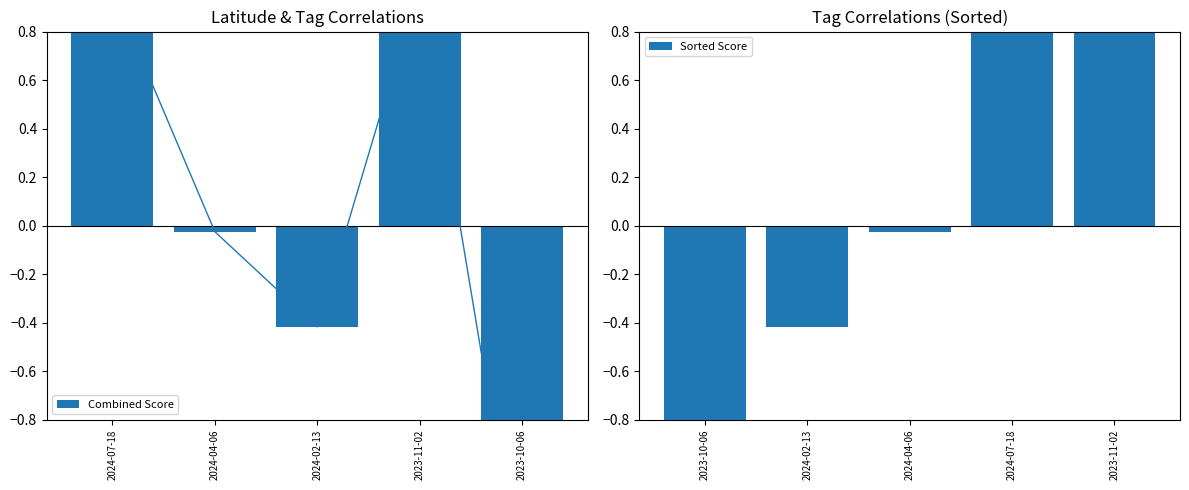

Which has a higher value, 2024-04-06 or 2024-02-13?

2024-04-06